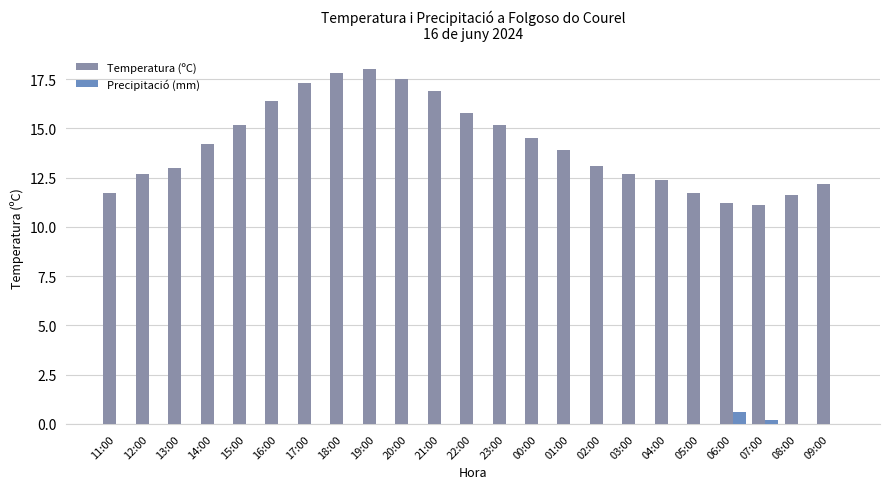

The value of Temperatura (ºC) at 09:00 is 12.2. True or false?

True